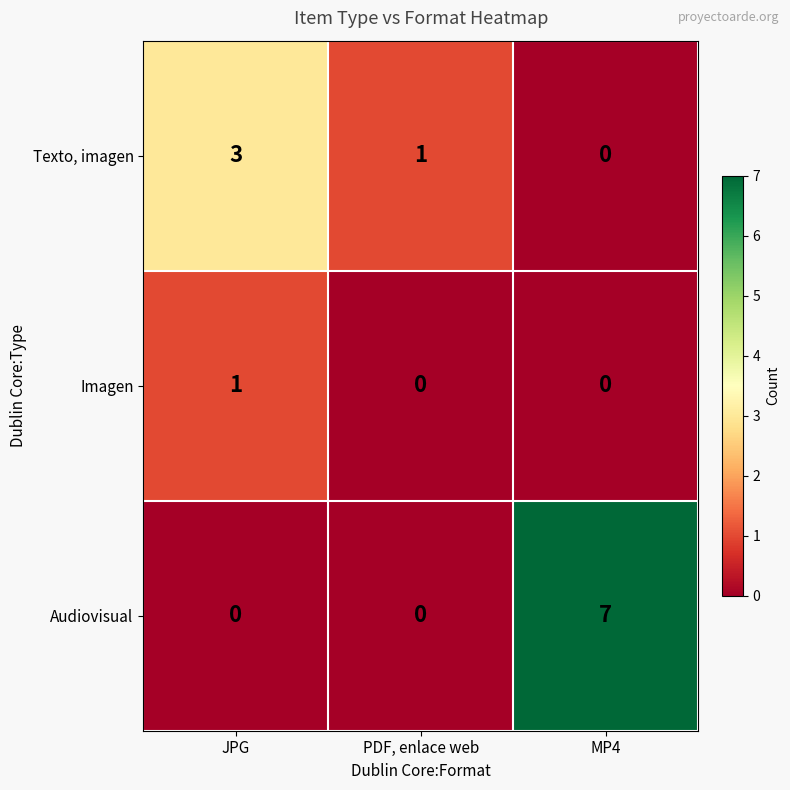

Is it true that Imagen equals 0 at JPG?

False